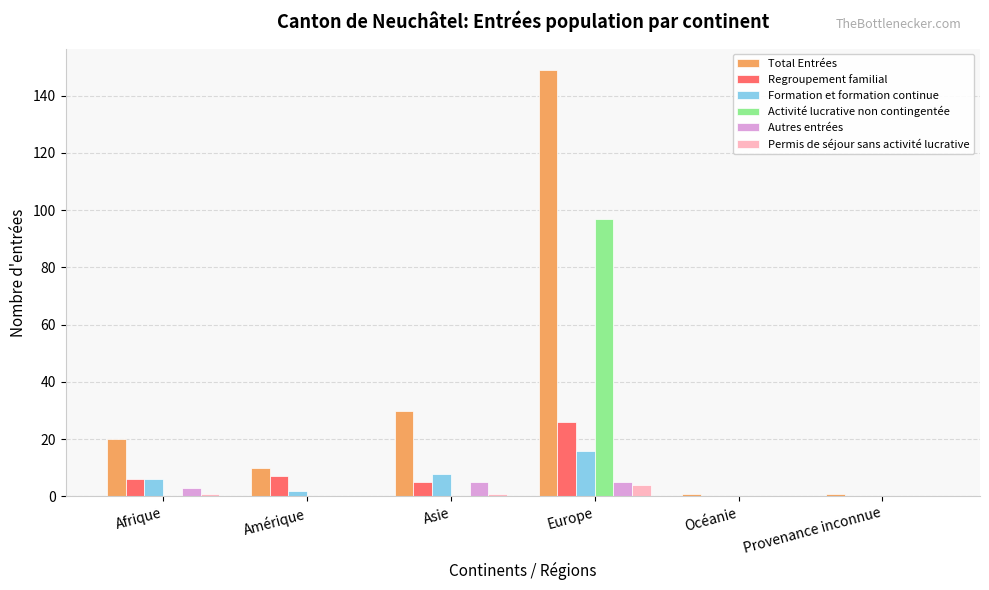

What is the difference between the Autres entrées values at Provenance inconnue and Europe?

5